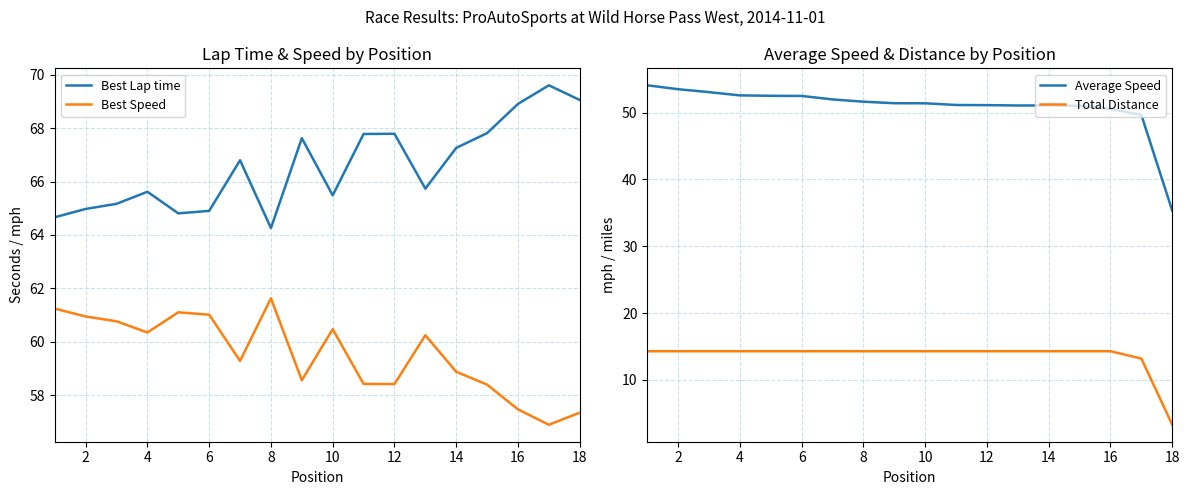

Read the Best Lap time value at 18.

69.1